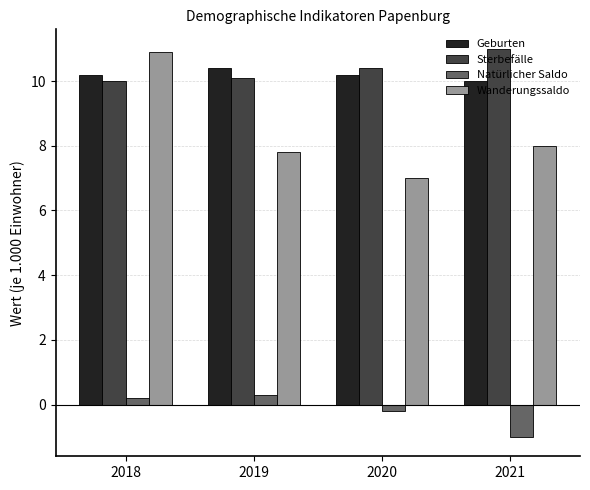

What is the sum of all Natürlicher Saldo values?

-0.7